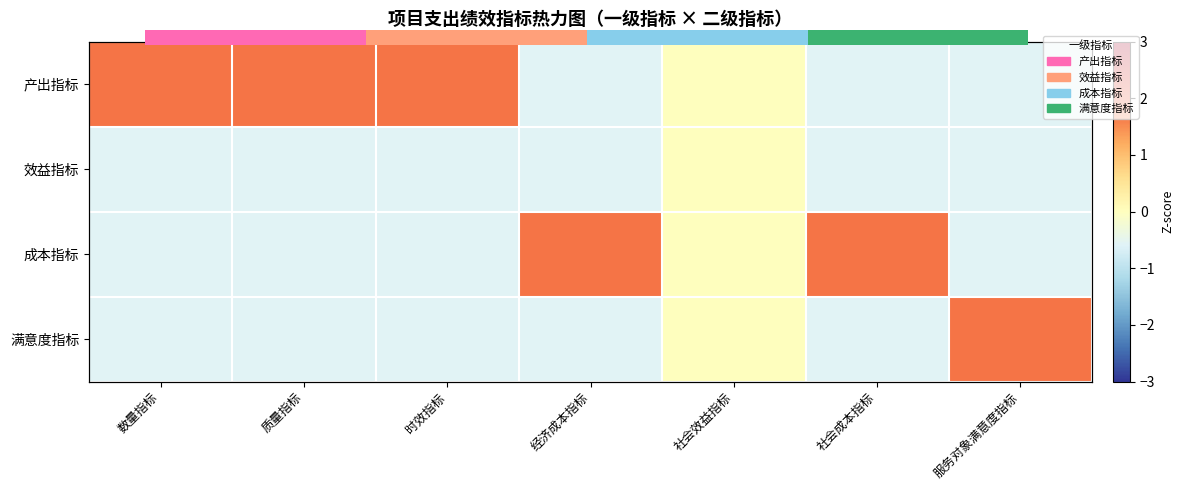

Which series has the widest spread of values?

成本指标